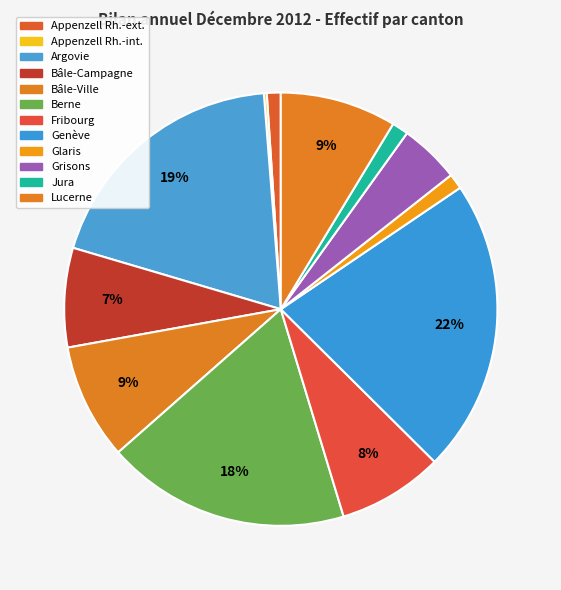

To the nearest percent, what is the combined percentage of Bâle-Ville and Argovie?

28%